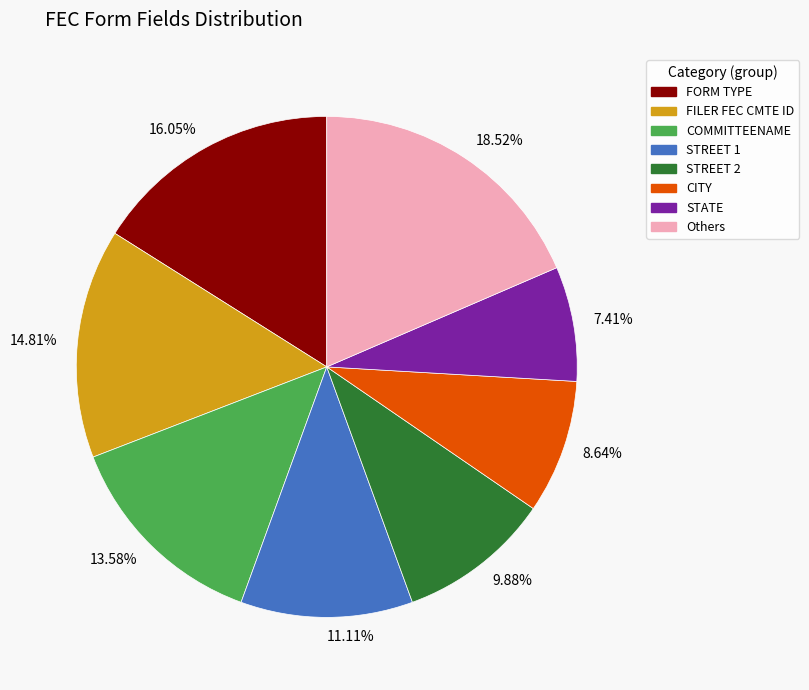

Between STATE and FILER FEC CMTE ID, which is larger?

FILER FEC CMTE ID